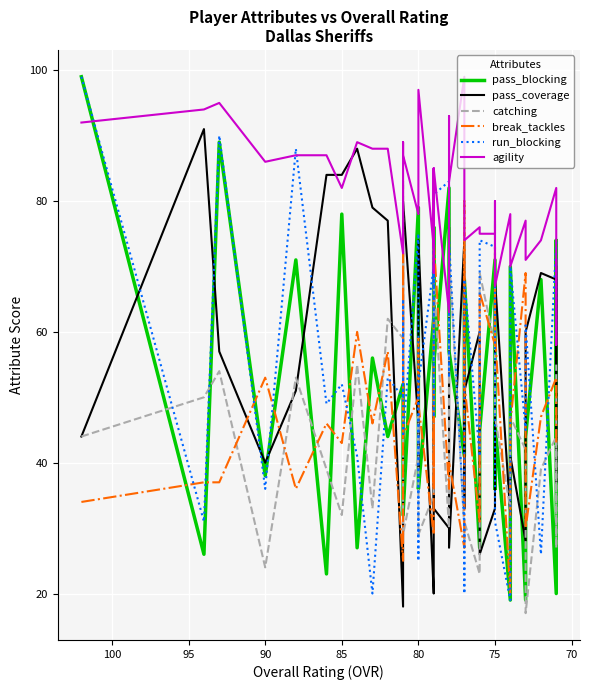

How many intersections are there between catching and pass_blocking?

23